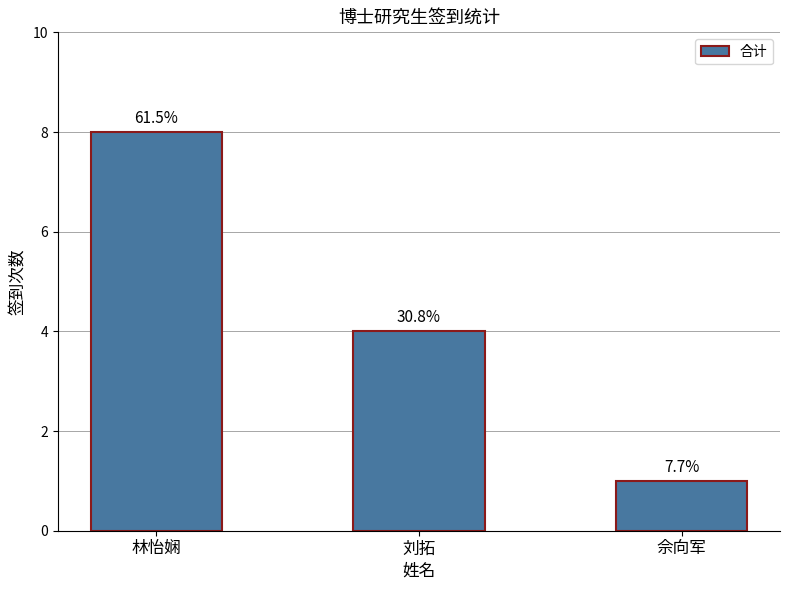

Where does the data first go above 4?

林怡娴